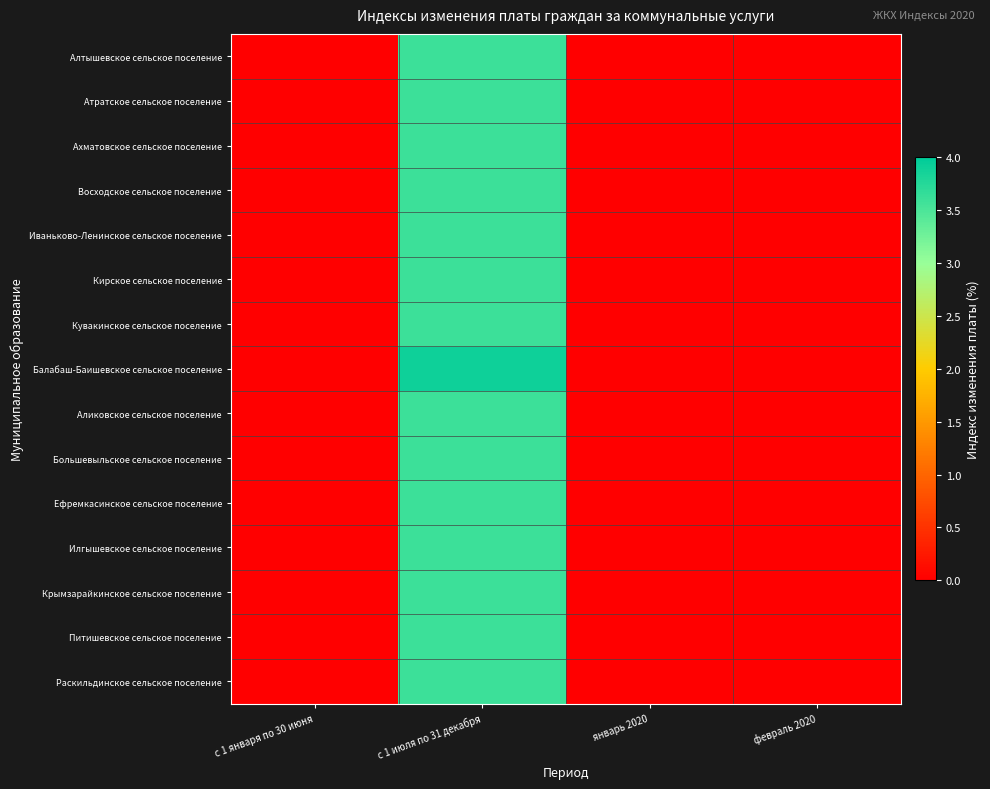

At how many categories does at least one series exceed 1?

1